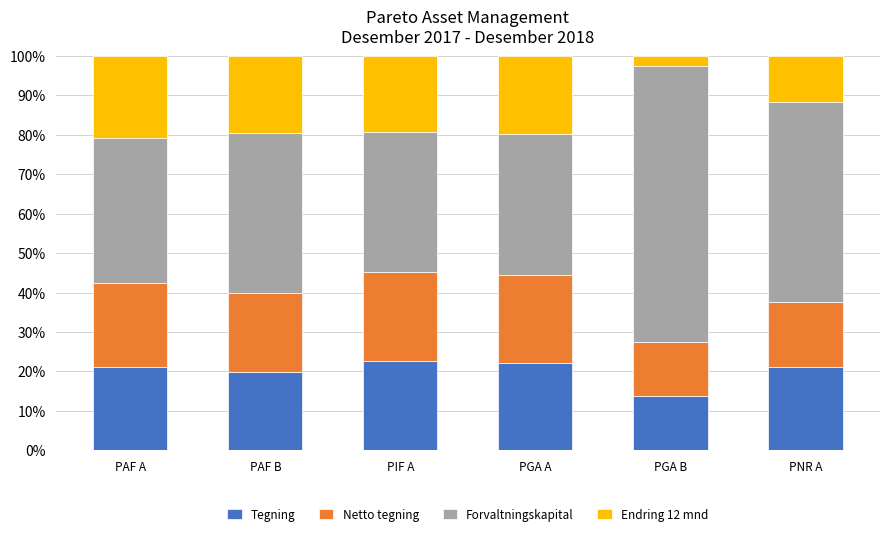

Read the Tegning value at PIF A.

22.6